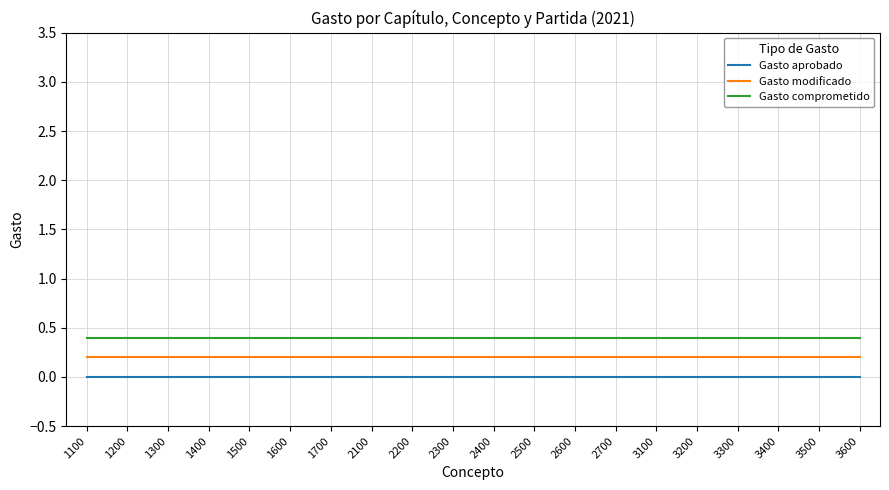

Which series has the largest total across all categories?

Gasto comprometido